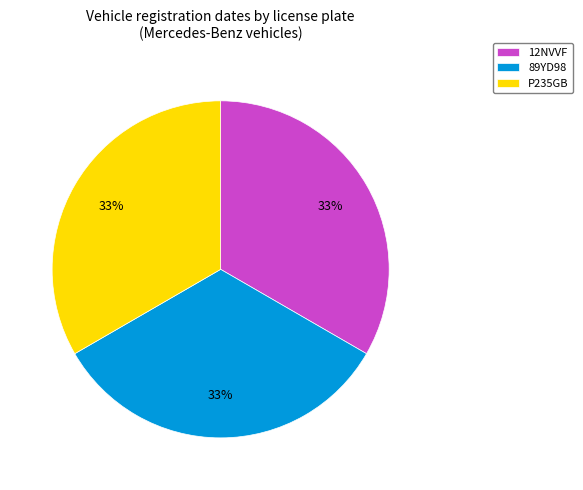

Approximately how many times larger is the value at P235GB compared to 12NVVF?

1.0